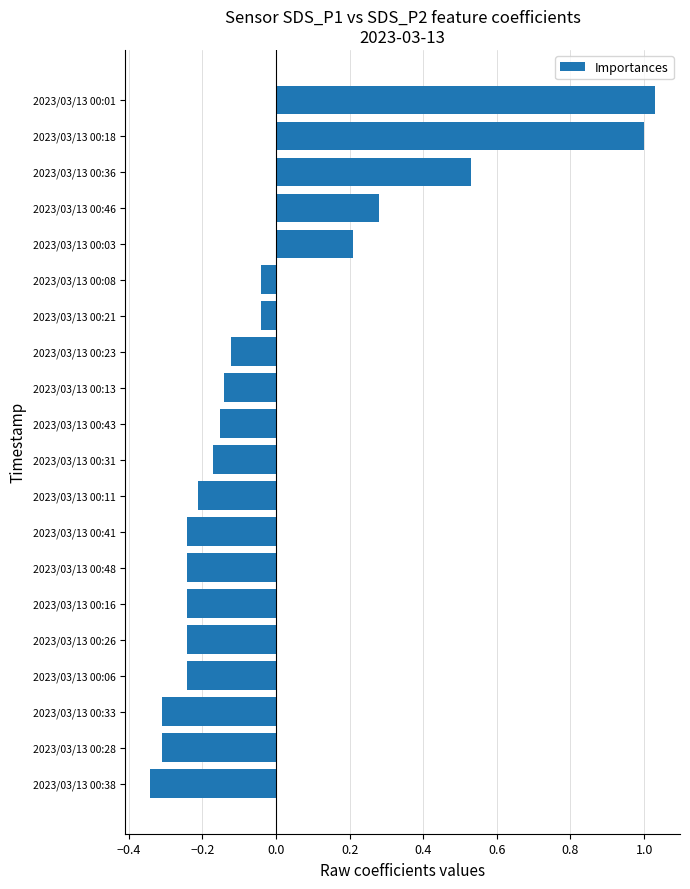

Is it true that the value at 2023/03/13 00:46 is 0.5?

False